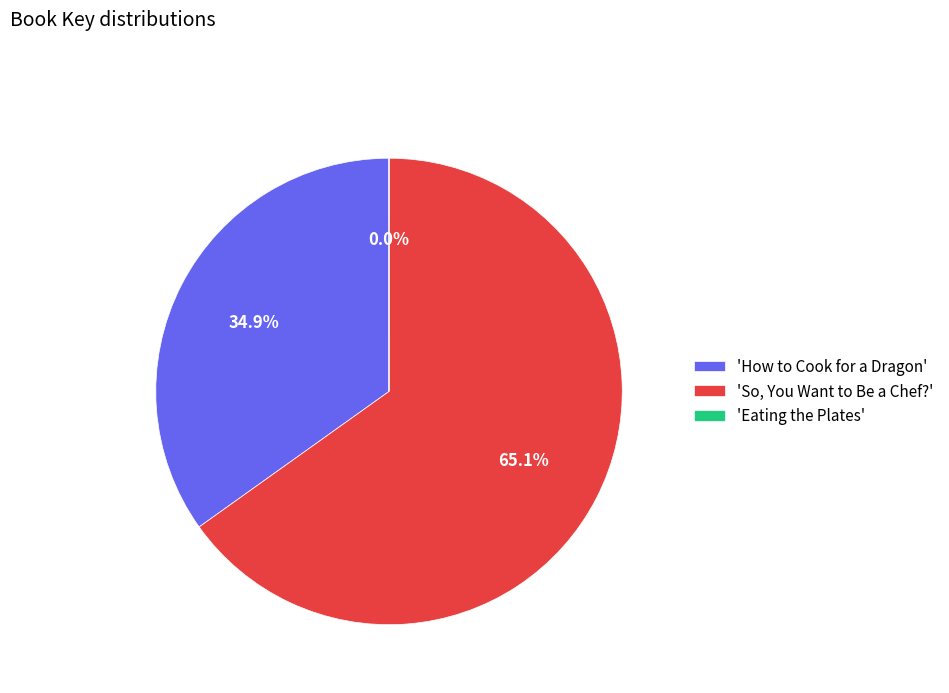

Which category has the biggest portion of the pie?

'So, You Want to Be a Chef?'